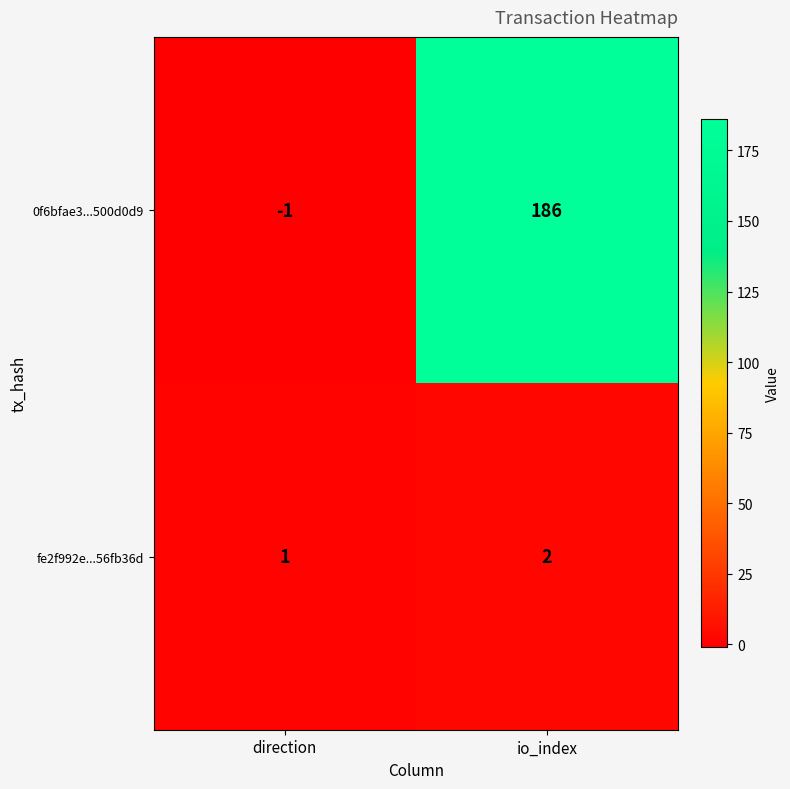

The 0f6bfae3...500d0d9 series shows 186 at io_index. True or false?

True